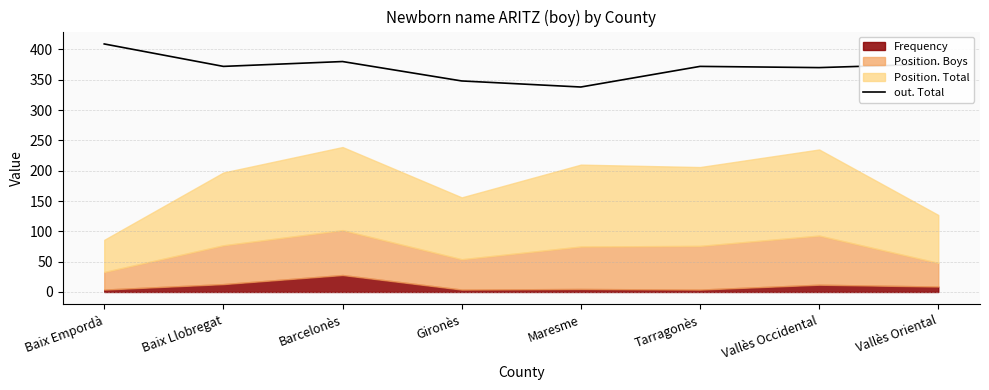

What is the lowest value of the out. Total series?

338